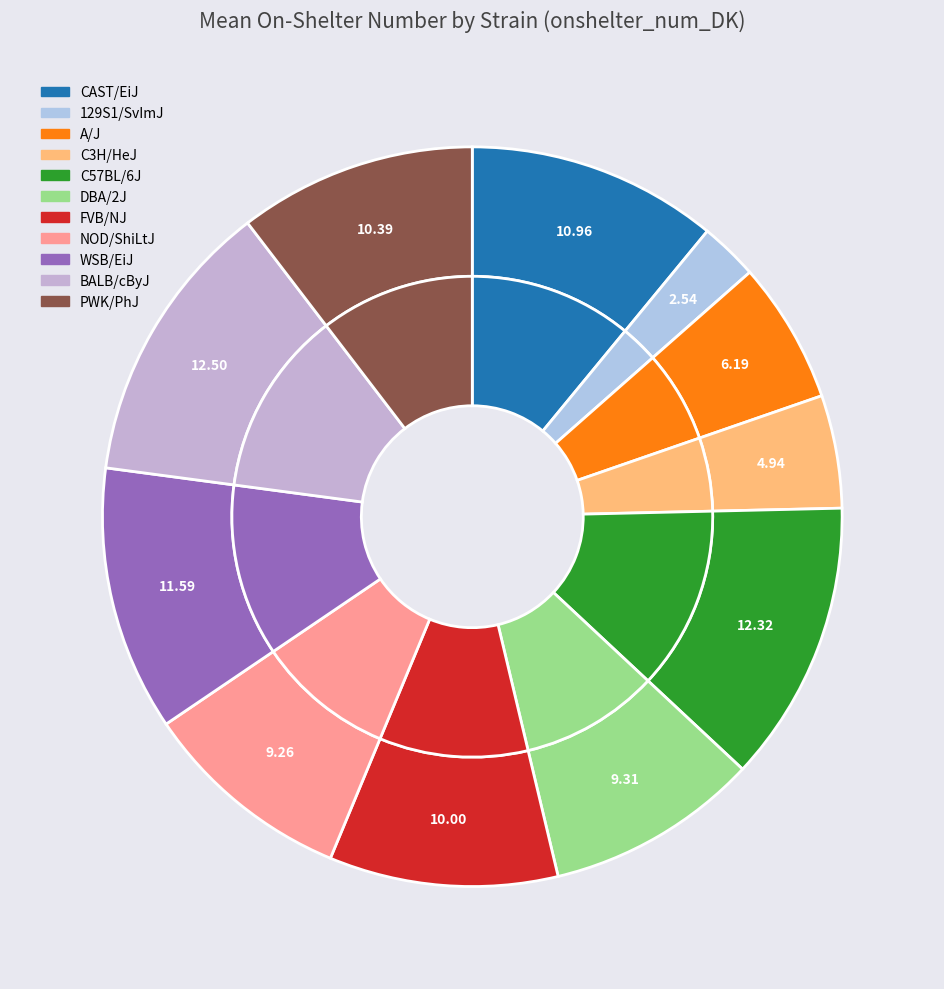

Is there a majority slice in this chart?

No